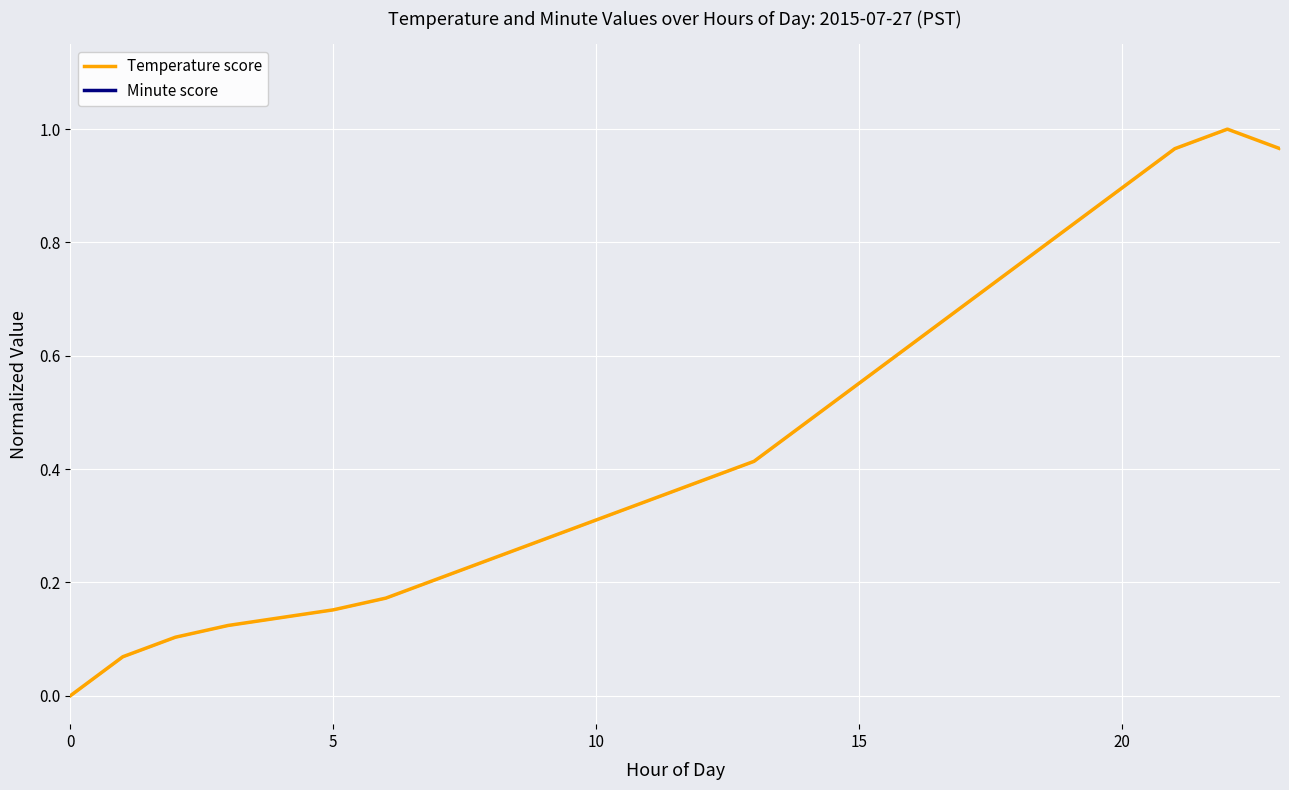

What is the sum of the Temperature score values at 21 and 18?

1.7